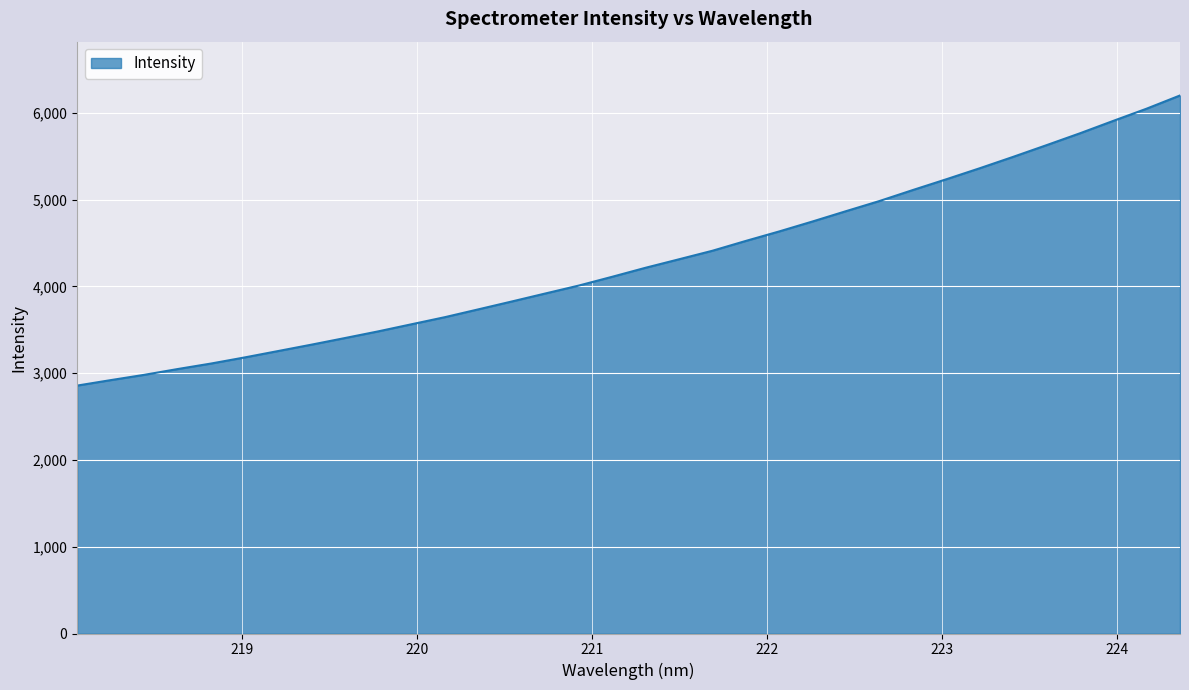

What is the difference between the maximum and minimum values?

3343.1